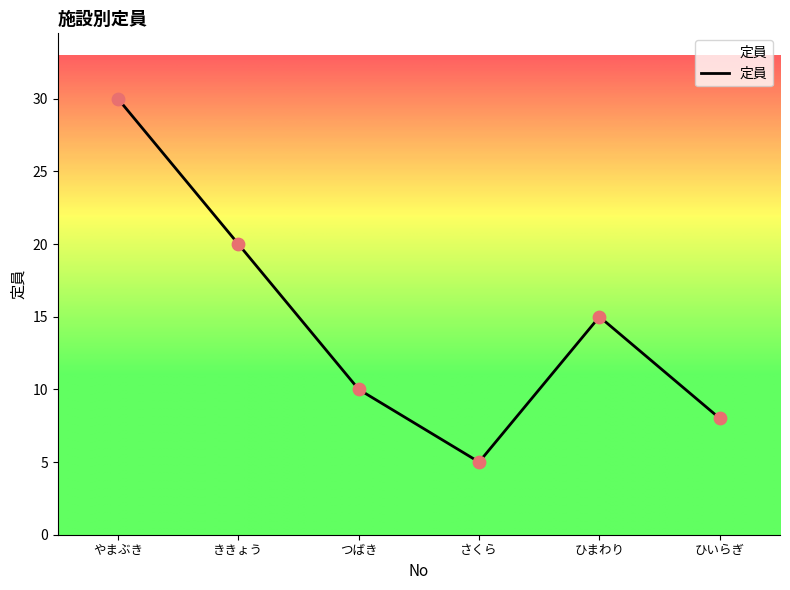

What is the change in value from ききょう to つばき?

-10